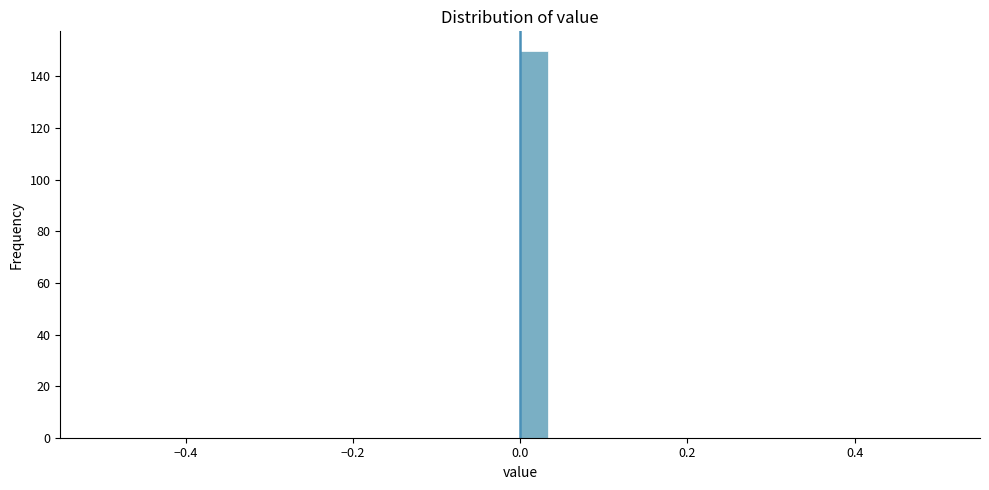

Around what value on the x-axis is the tallest bar? Give the approximate position of its centre, as read against the axis.

0.02